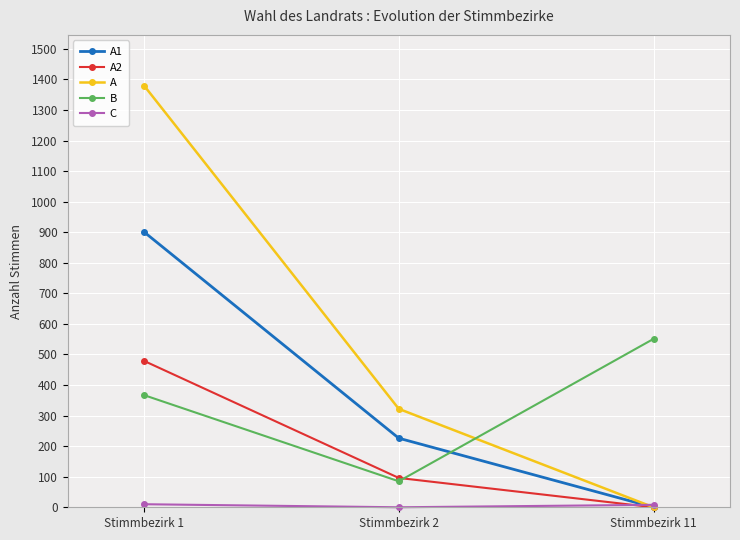

Read the B value at Stimmbezirk 11.

551